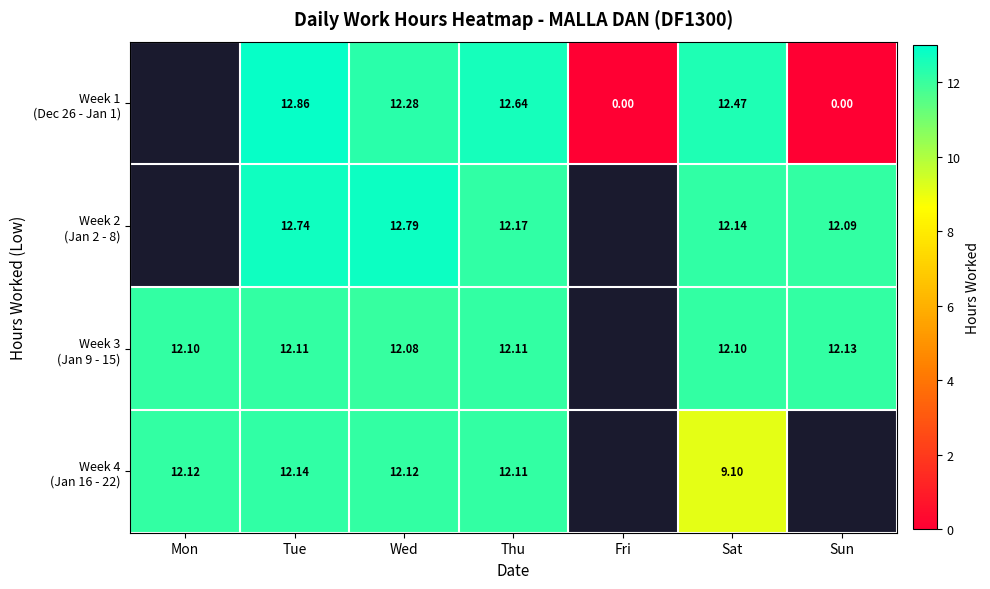

Is the value of Week 3 (Jan 9 - 15) at Fri greater than the value of Week 1 (Dec 26 - Jan 1) at Wed?

No